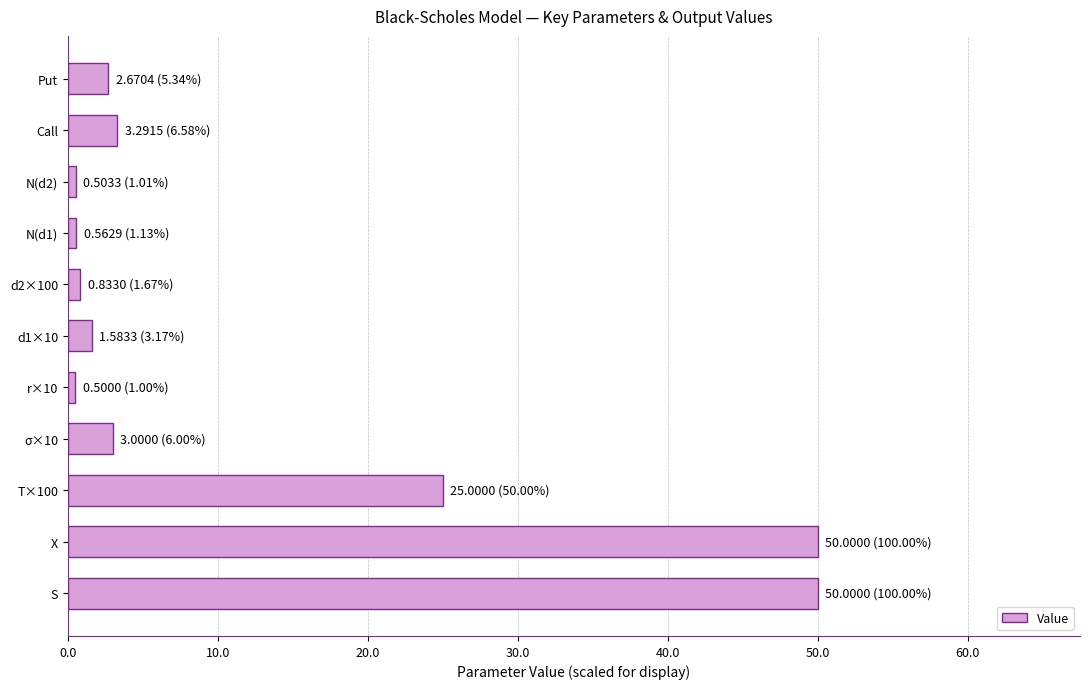

Between Call and d1×10, which is larger?

Call